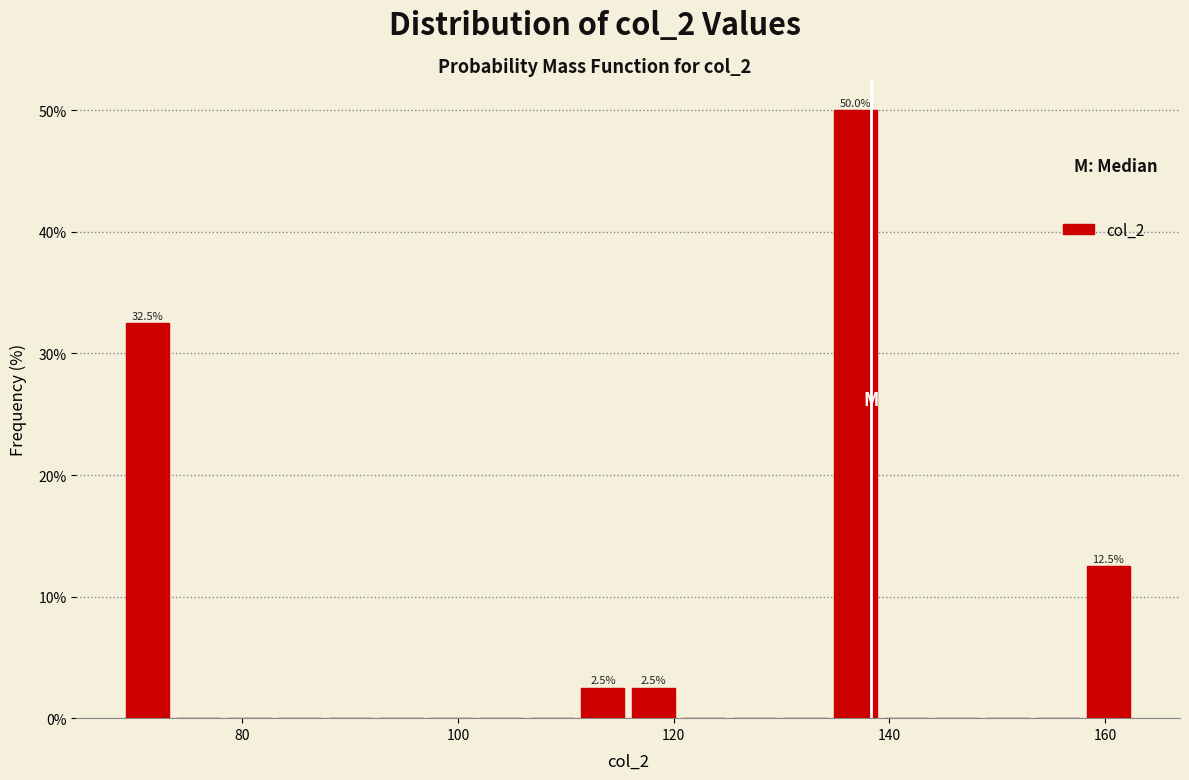

Around what value on the x-axis is the tallest bar? Give the approximate position of its centre, as read against the axis.

136